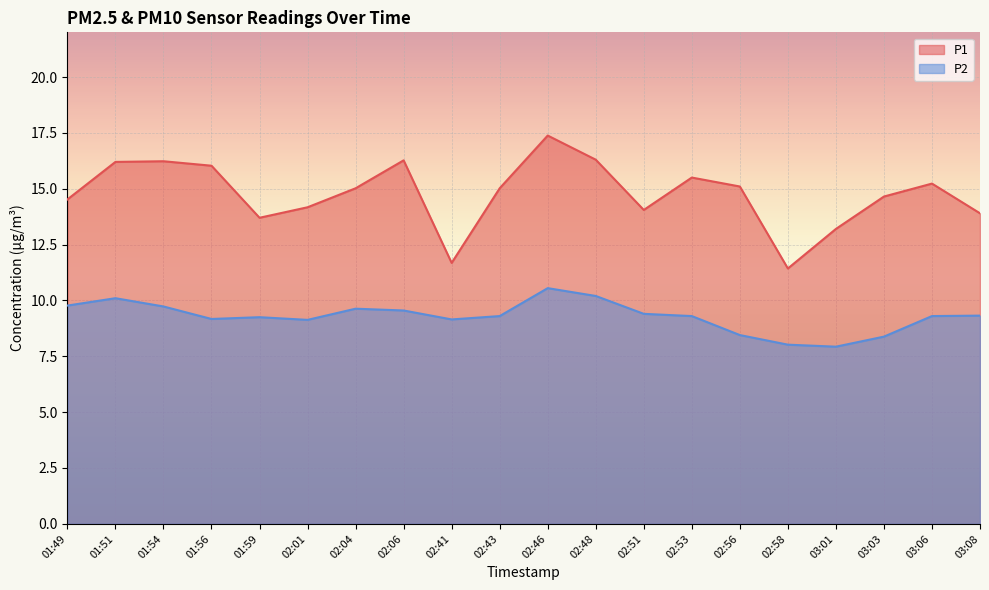

At which category does P1 reach its first local peak?

01:54